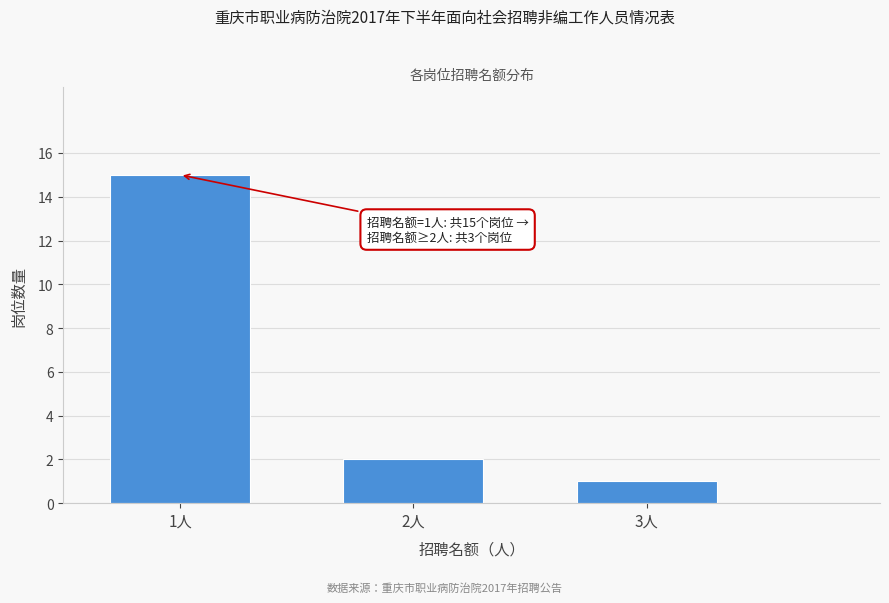

Reading left to right, transcribe all the data shown in this chart.

15	2	1